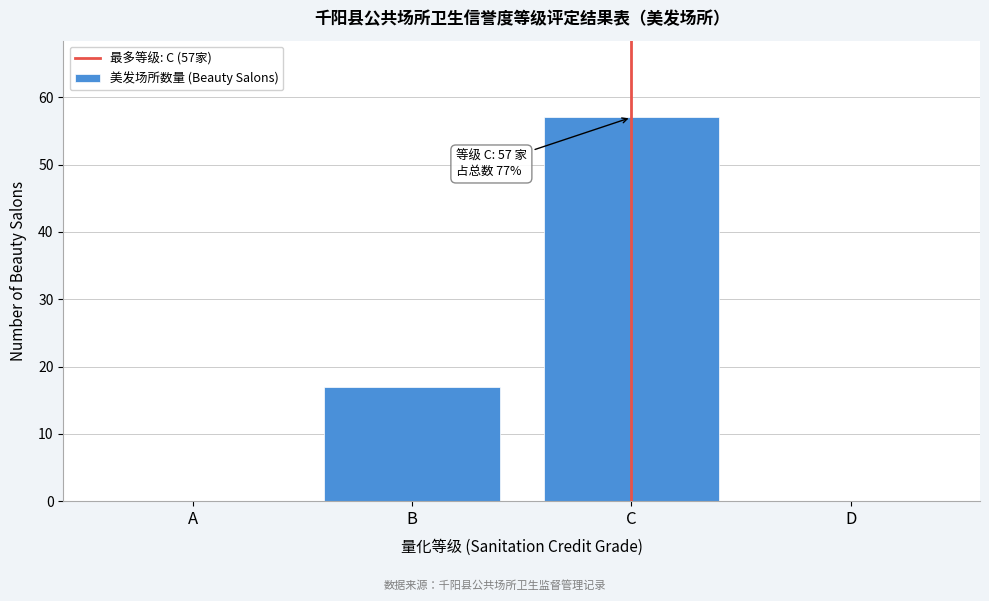

Reading left to right, extract all data points from this chart.

A=0	B=17	C=57	D=0